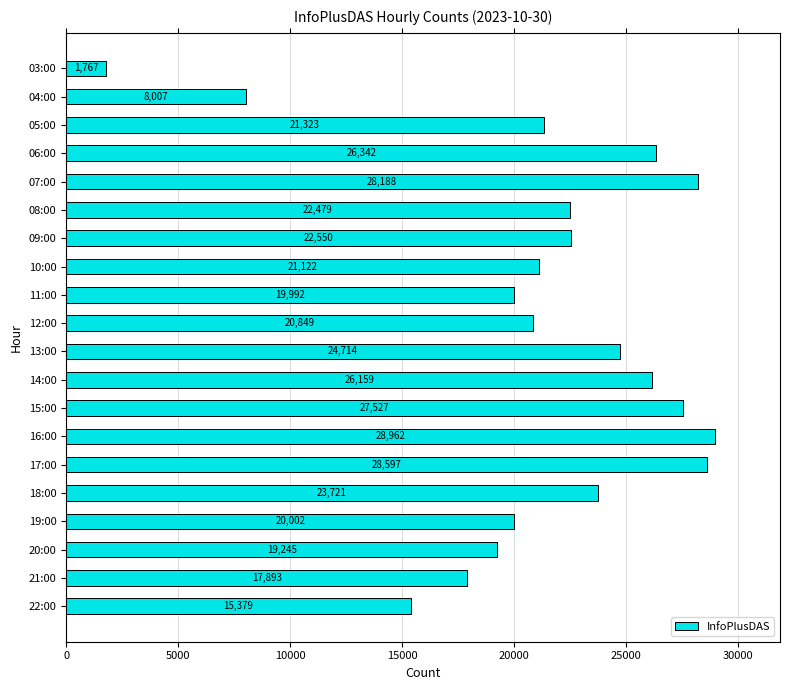

List the labels in order of value, largest first.

16:00, 17:00, 07:00, 15:00, 06:00, 14:00, 13:00, 18:00, 09:00, 08:00, 05:00, 10:00, 12:00, 19:00, 11:00, 20:00, 21:00, 22:00, 04:00, 03:00